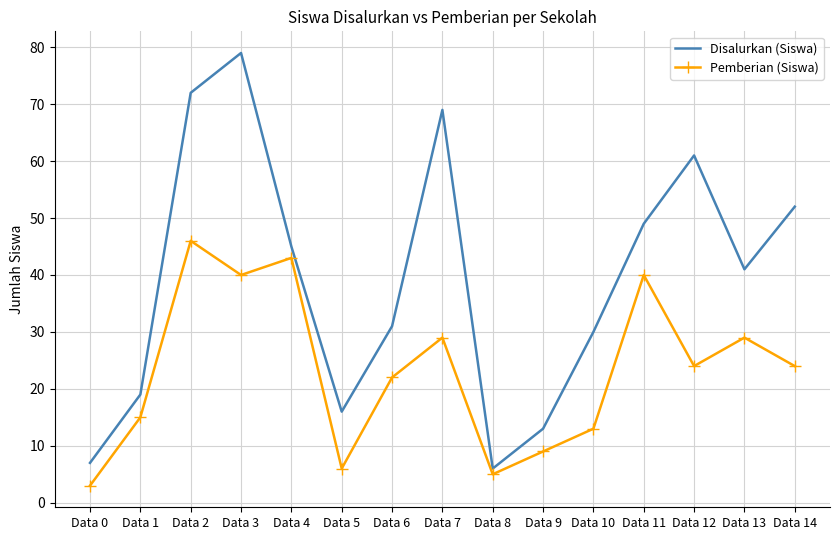

True or false: Disalurkan (Siswa) has a value of 79 at Data 3.

True